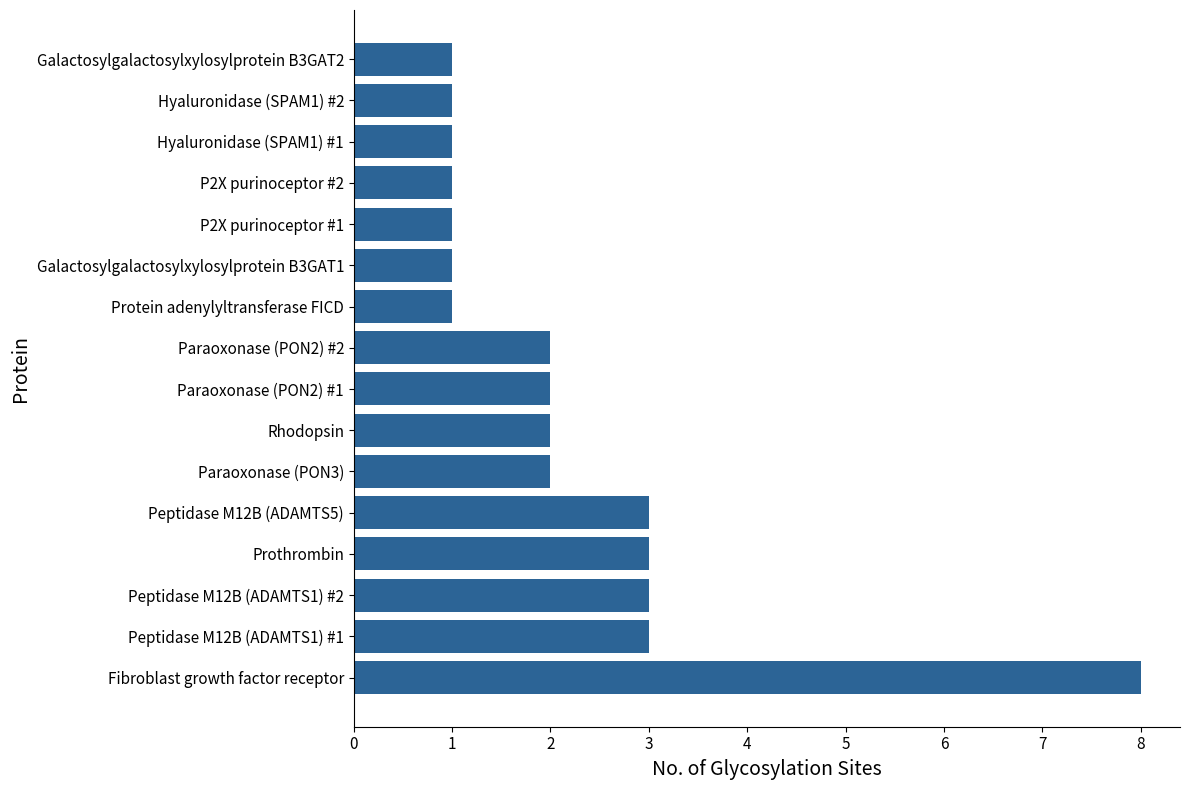

What is the greatest value displayed?

8